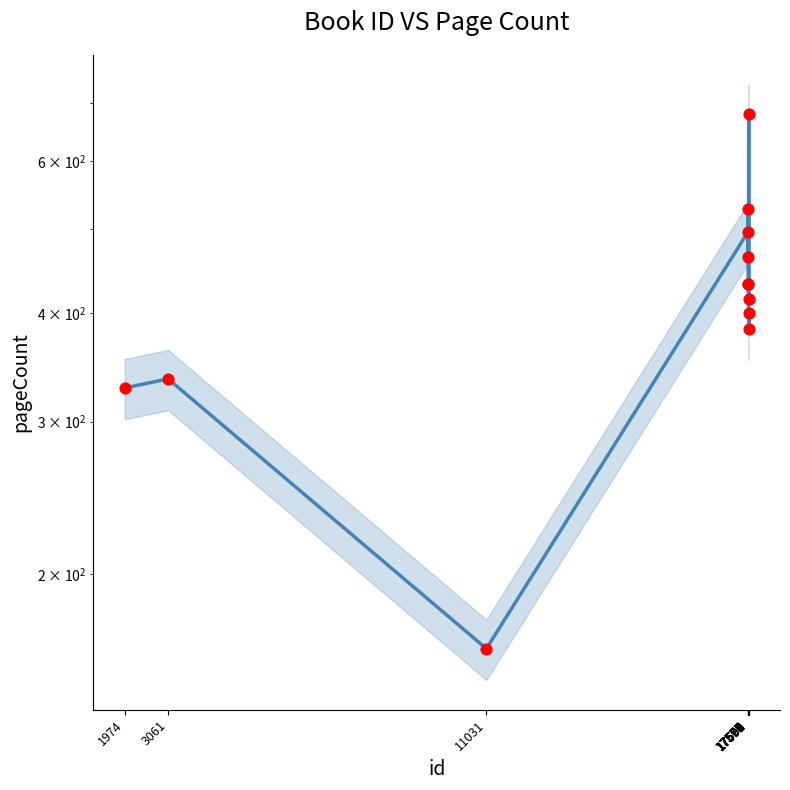

What is the change in value from 17575 to 17577?

+32